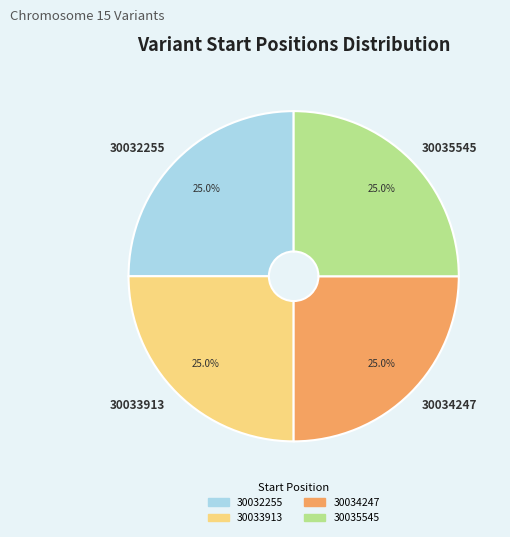

Does 30032255 represent more than half of the total?

No